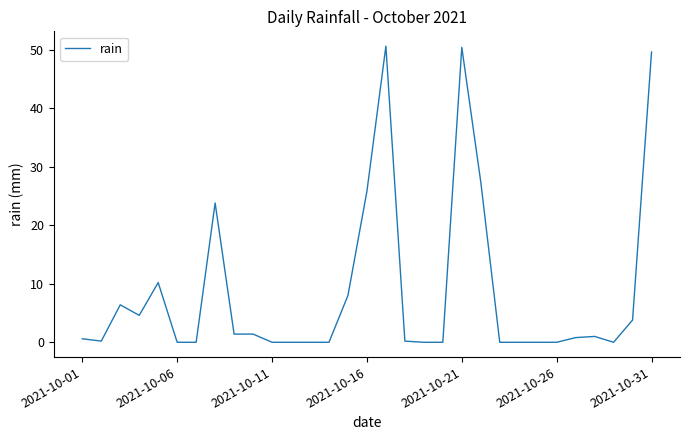

What is the maximum value shown in the chart?

50.6